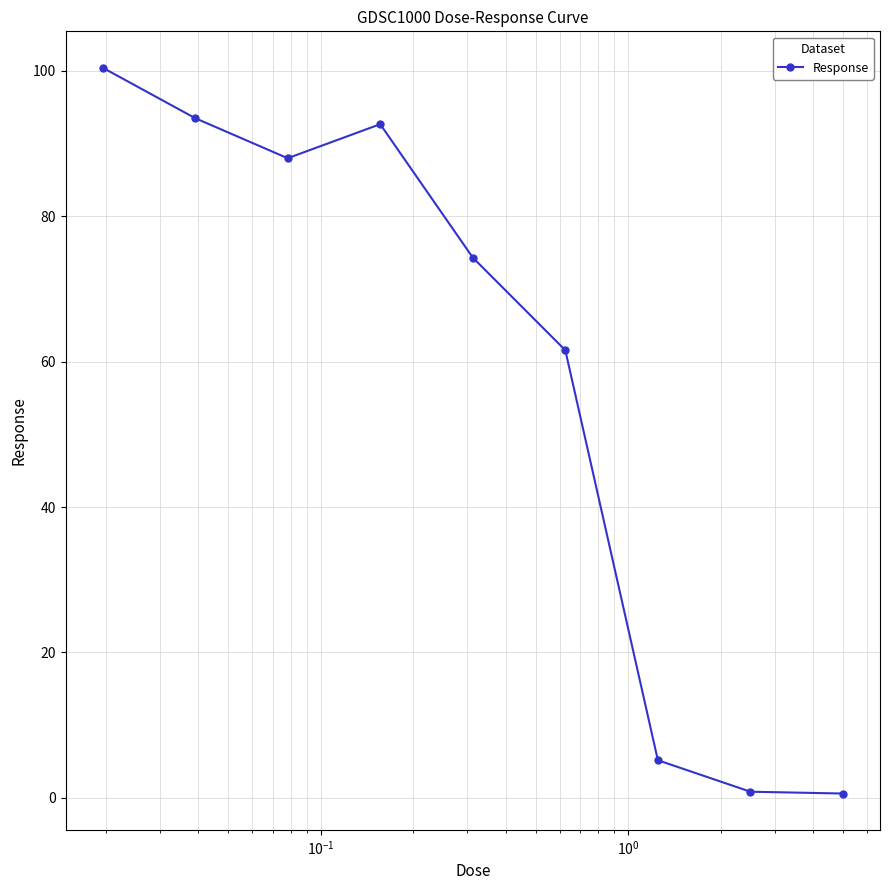

What is the value of the 1st point from the left?

100.5